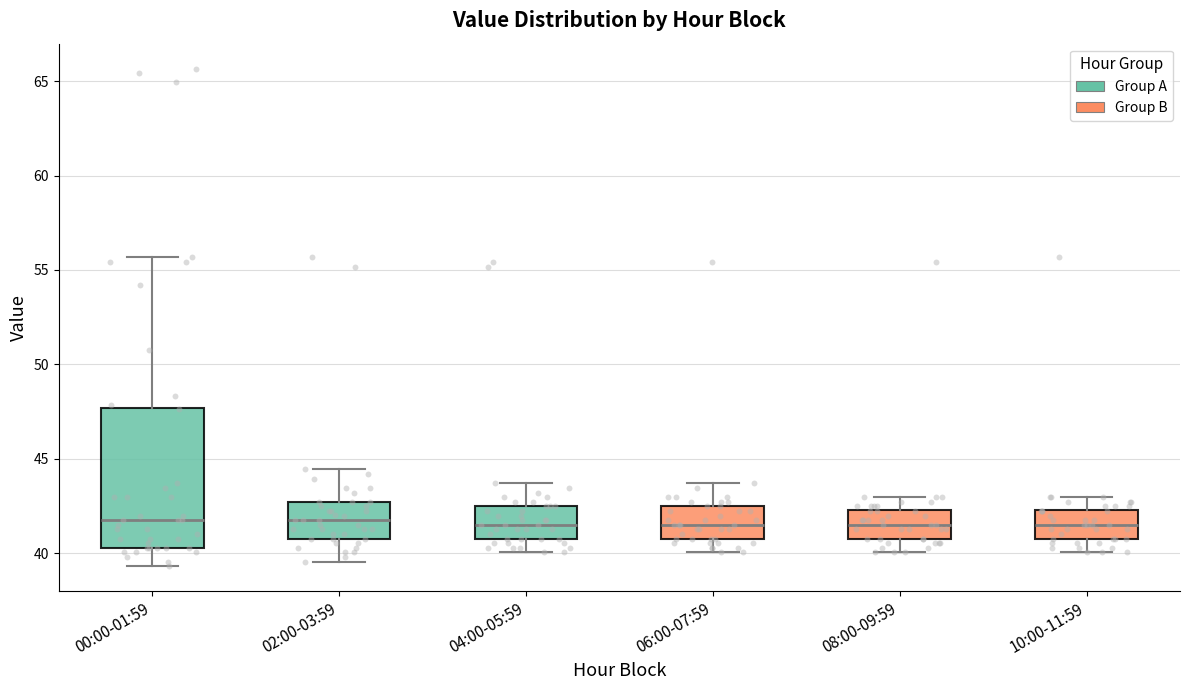

Reading left to right, read every box against the y-axis: the position of its median line, the range the box covers, and the ends of its whiskers. The values are not printed on the chart, so give them approximately, as read against the axis.

00:00-01:59: median 42.0, box 40.5 to 47.5, whiskers 39.5 to 55.5
02:00-03:59: median 42.0, box 41.0 to 42.5, whiskers 39.5 to 44.5
04:00-05:59: median 41.5, box 41.0 to 42.5, whiskers 40.0 to 43.5
06:00-07:59: median 41.5, box 41.0 to 42.5, whiskers 40.0 to 43.5
08:00-09:59: median 41.5, box 41.0 to 42.5, whiskers 40.0 to 43.0
10:00-11:59: median 41.5, box 41.0 to 42.5, whiskers 40.0 to 43.0